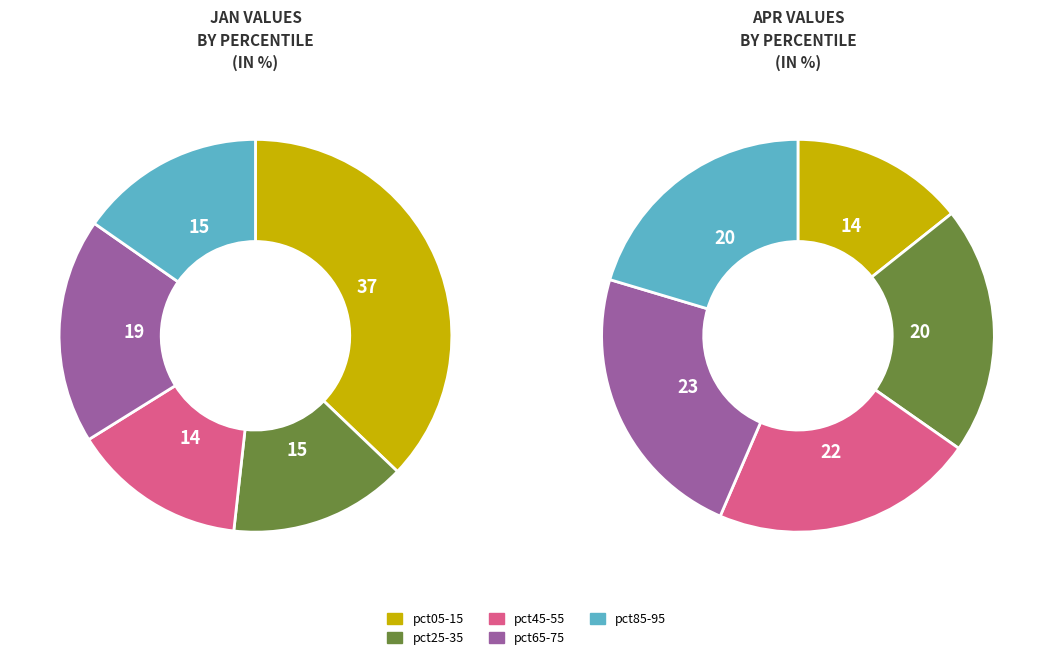

Count the number of slices in the pie.

10